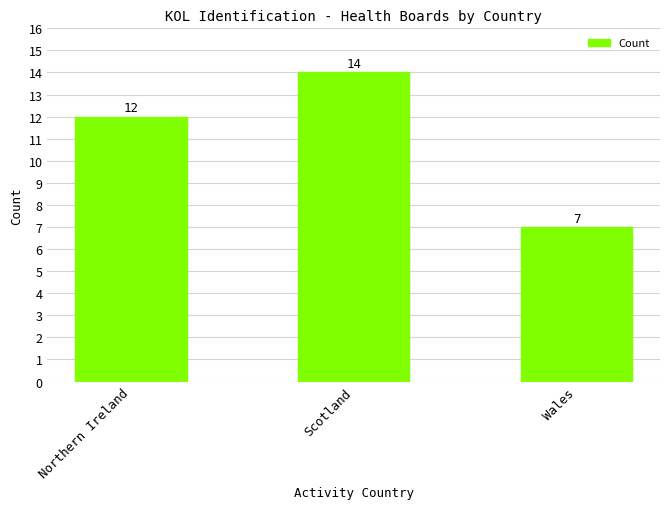

What is the smallest value displayed?

7